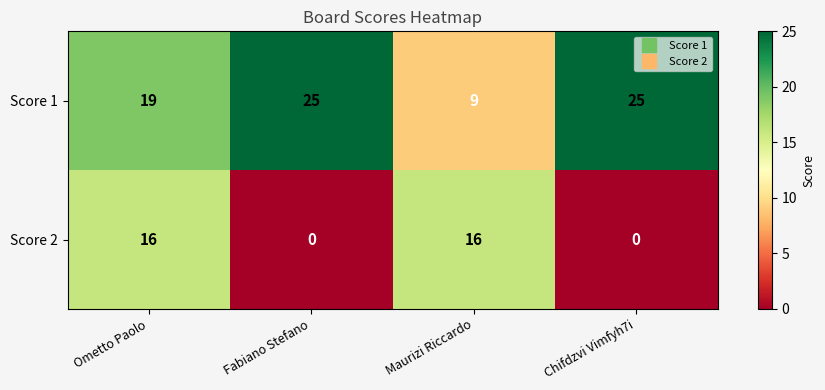

List the series in order of their peak value, lowest first.

Score 2, Score 1